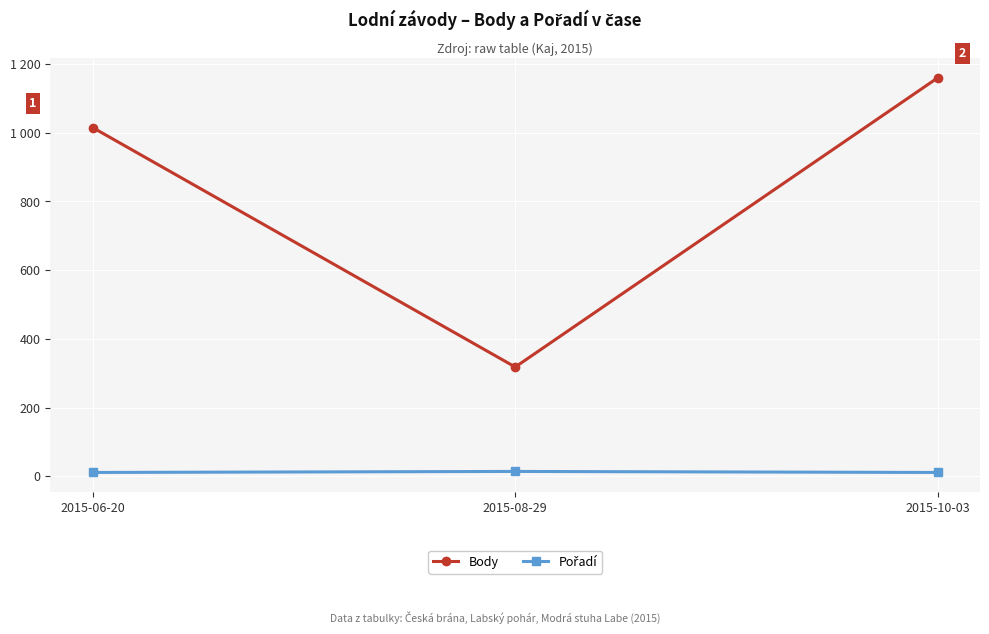

Which category has the highest value across all series?

2015-10-03